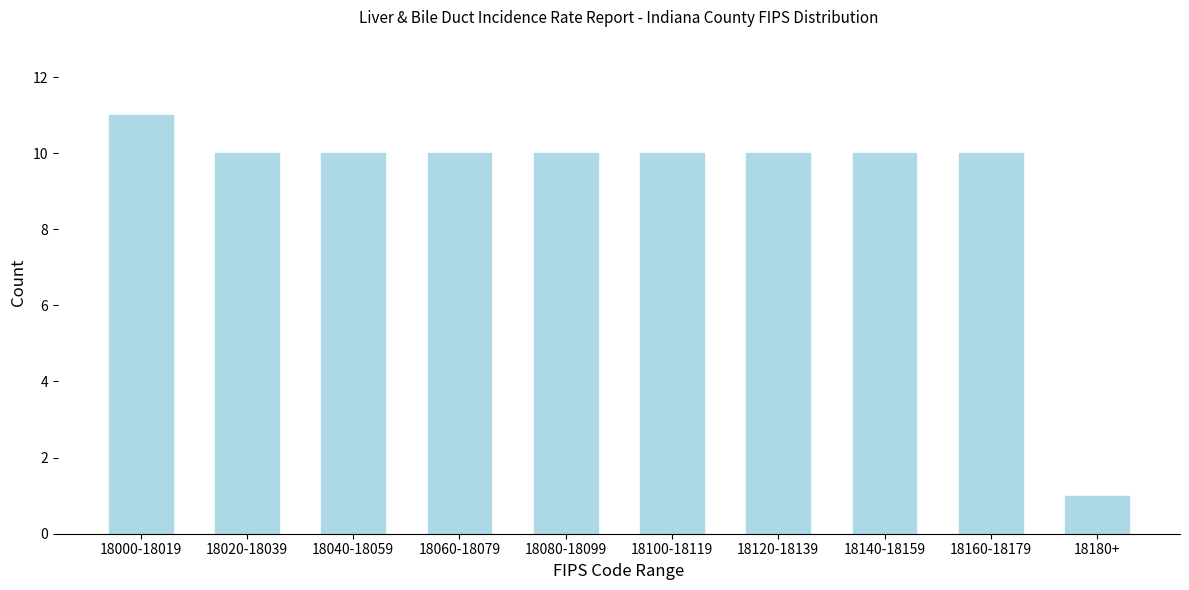

Reading right to left, transcribe all the data shown in this chart.

18180+=1	18160-18179=10	18140-18159=10	18120-18139=10	18100-18119=10	18080-18099=10	18060-18079=10	18040-18059=10	18020-18039=10	18000-18019=11